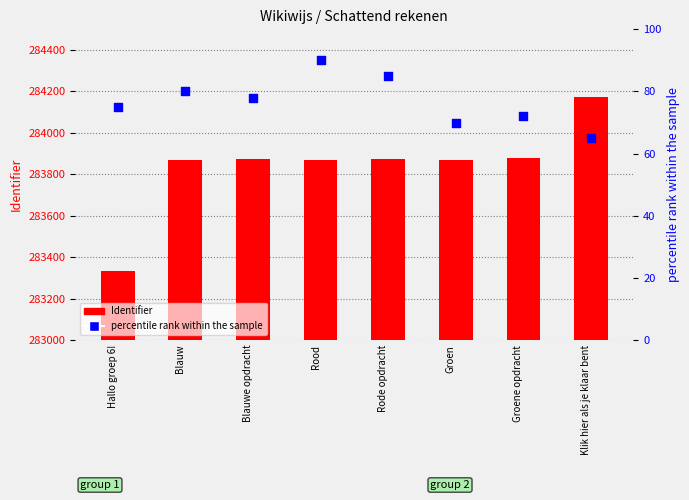

Is the value of Identifier at Blauw greater than the value of percentile rank within the sample at Groene opdracht?

Yes